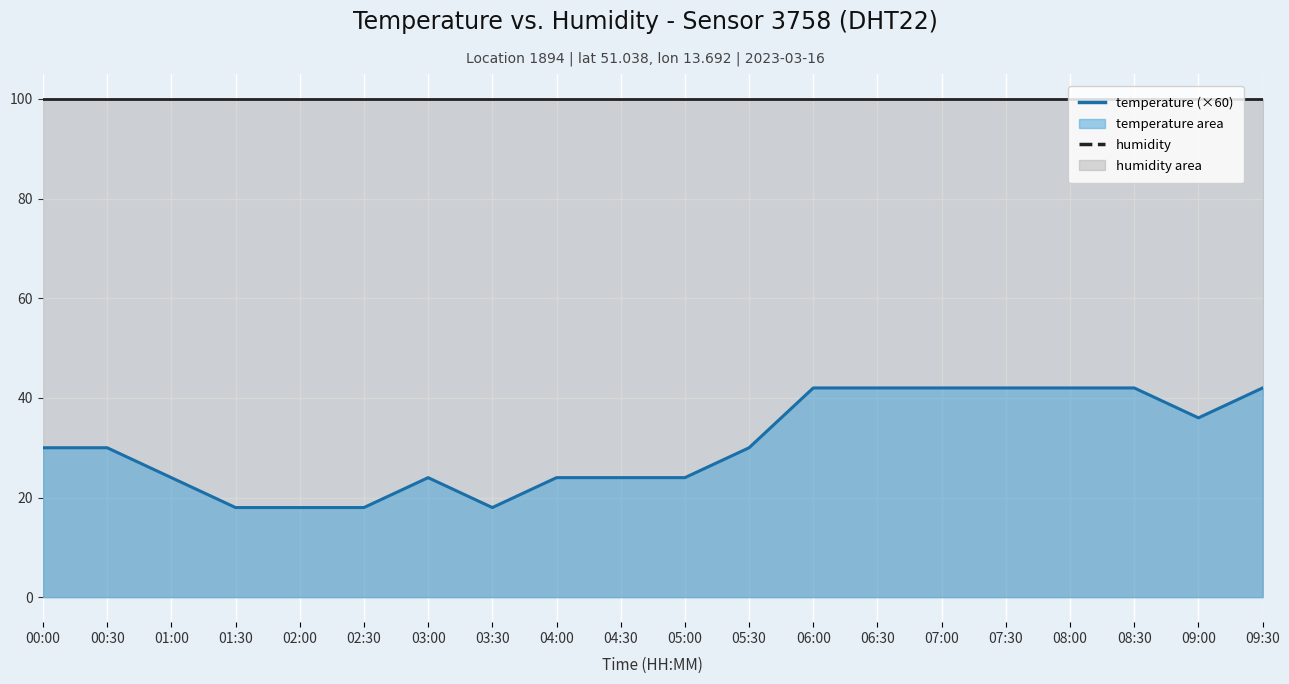

The chart shows a value of 31 at 02:00. True or false?

False